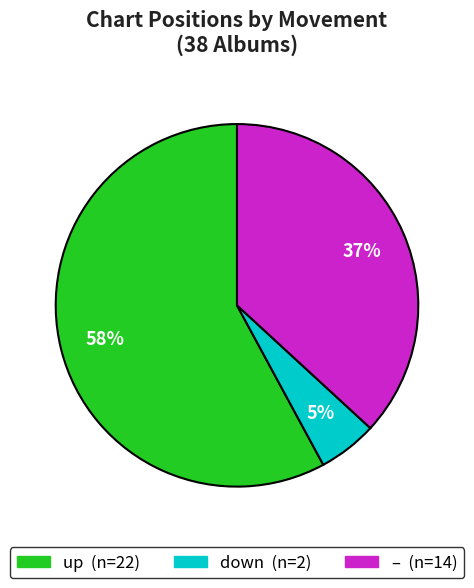

To the nearest percent, what is the difference between the largest and smallest slice percentages?

53%